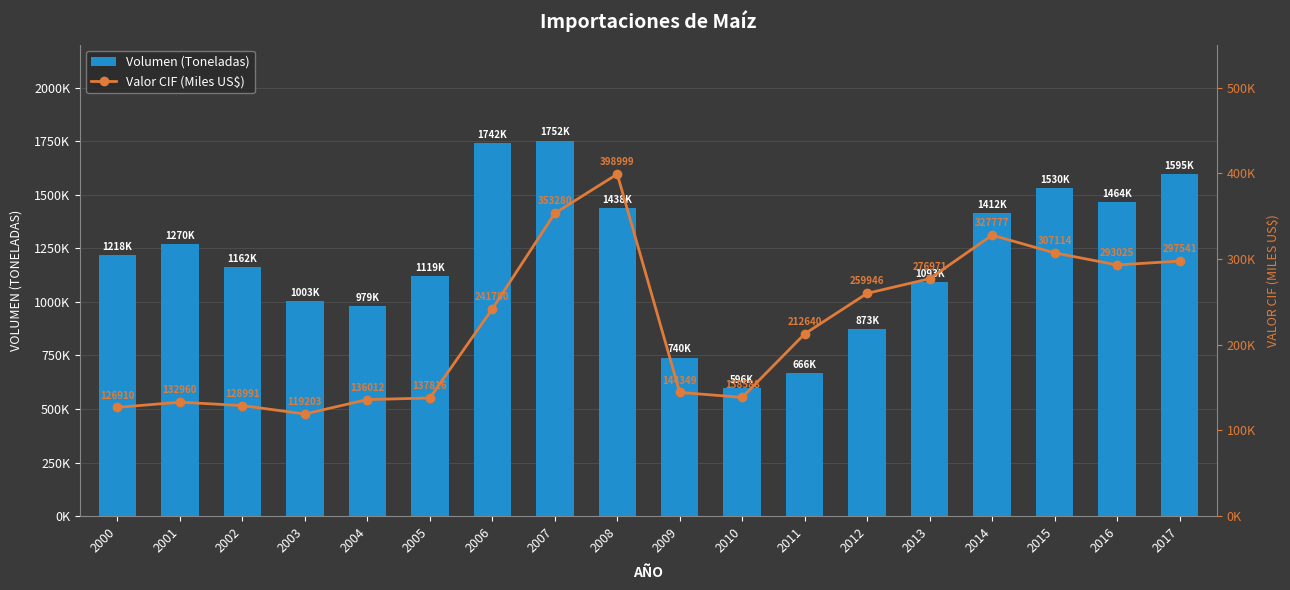

What is the value of the Valor CIF (Miles US$) bar at the 12th from the left?

212640.0